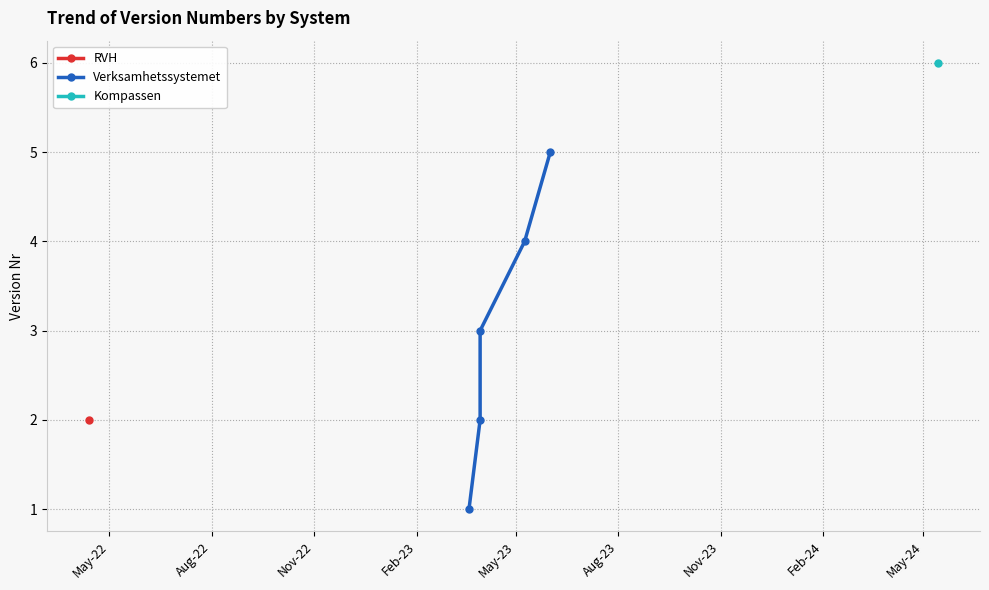

What is the average value?

3